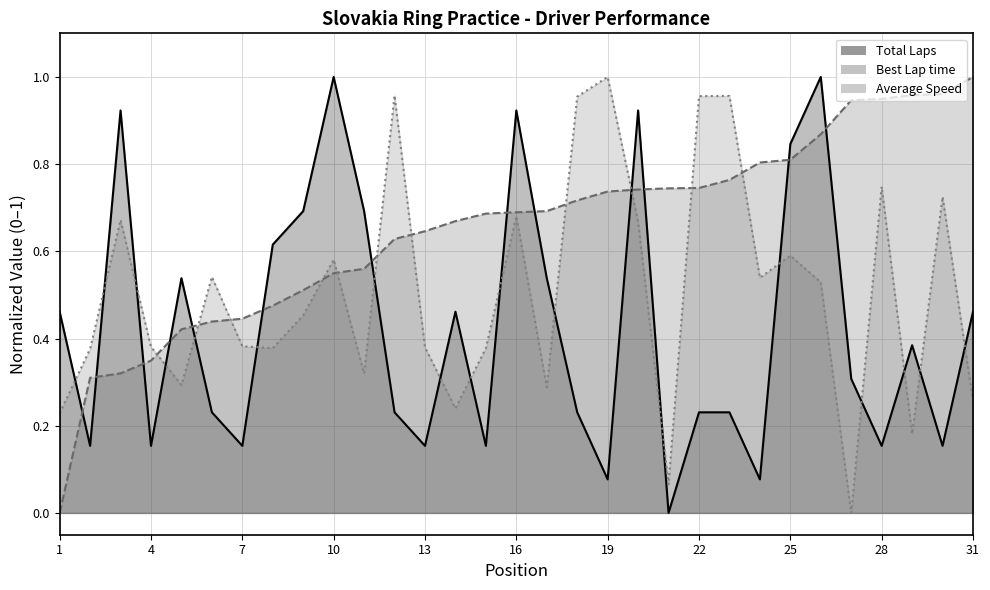

True or false: Total Laps and Average Speed cross at least once.

True